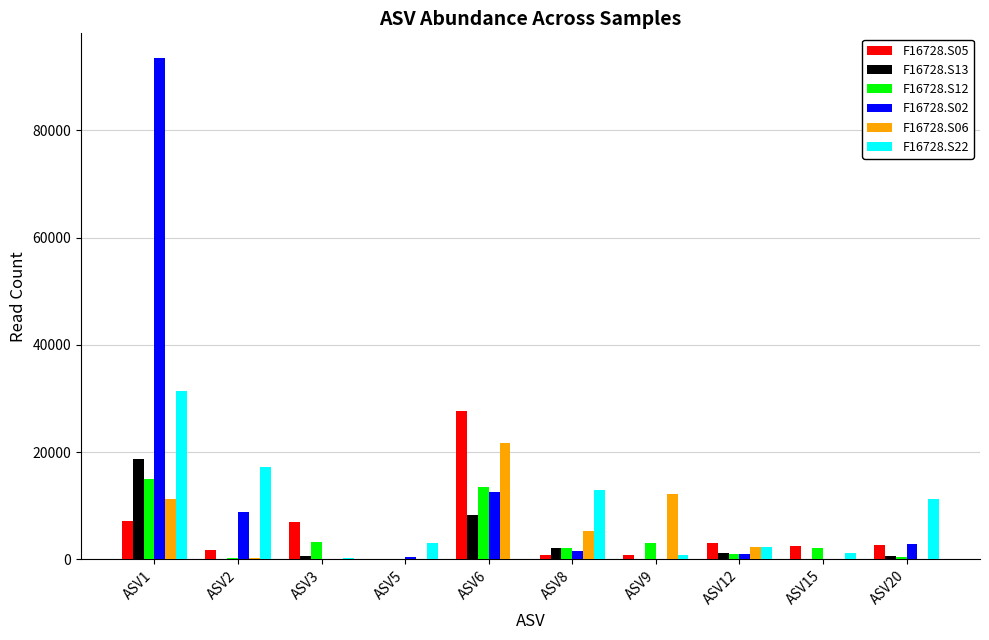

At which label does F16728.S05 reach its peak?

ASV6